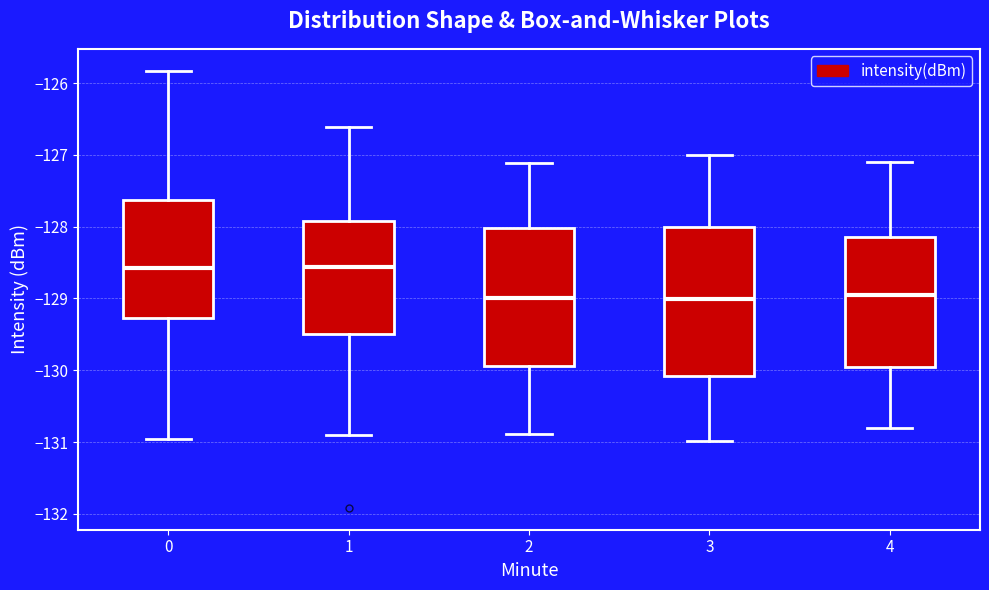

Reading left to right, read every box against the y-axis: the position of its median line, the range the box covers, and the ends of its whiskers. The values are not printed on the chart, so give them approximately, as read against the axis.

0: median -128.6, box -129.3 to -127.6, whiskers -131.0 to -125.8
1: median -128.6, box -129.5 to -127.9, whiskers -130.9 to -126.6
2: median -129.0, box -129.9 to -128.0, whiskers -130.9 to -127.1
3: median -129.0, box -130.1 to -128.0, whiskers -131.0 to -127.0
4: median -129.0, box -130.0 to -128.2, whiskers -130.8 to -127.1